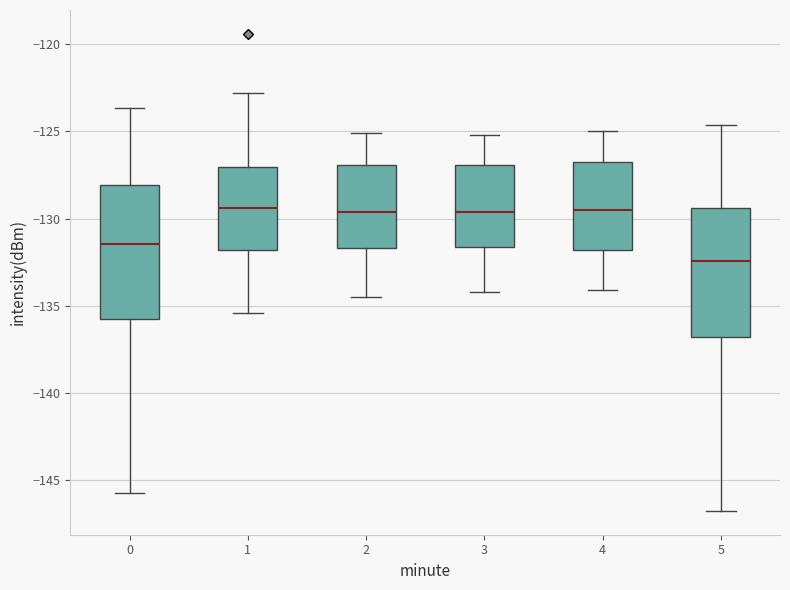

Where does the median line of the box at x = 2 sit on the y-axis? The values are not printed on the chart, so give them approximately, as read against the axis.

-129.5